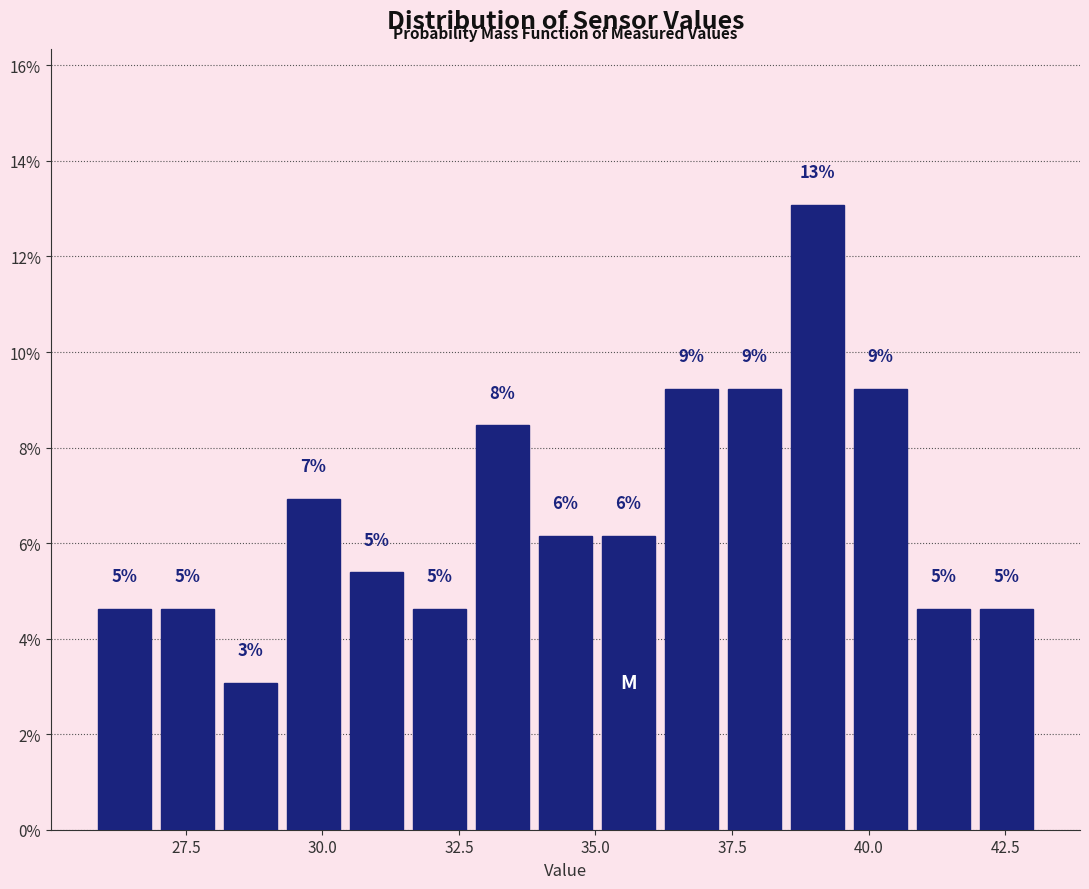

Around what value on the x-axis is the tallest bar? Give the approximate position of its centre, as read against the axis.

39.0